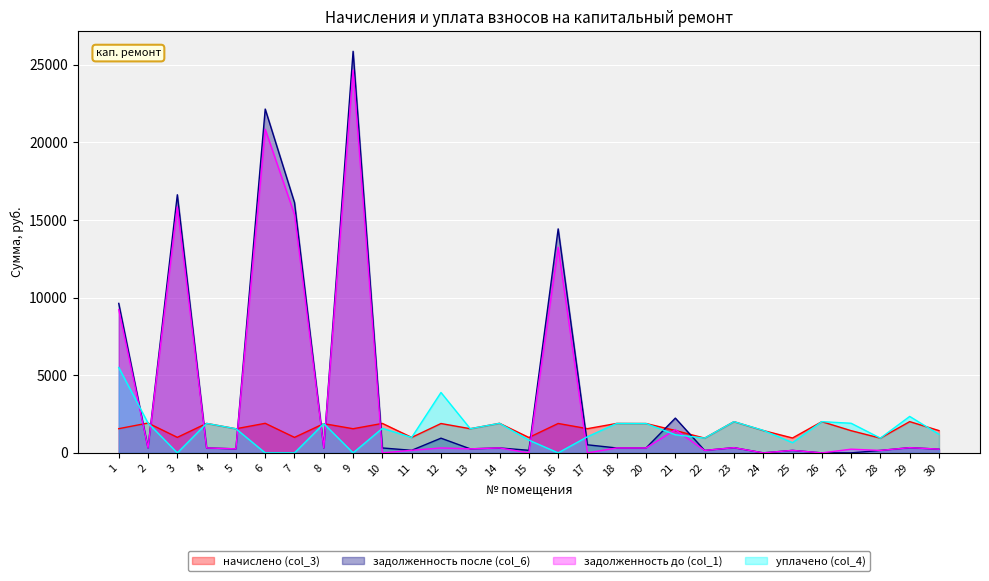

How many lines are shown in the chart?

4